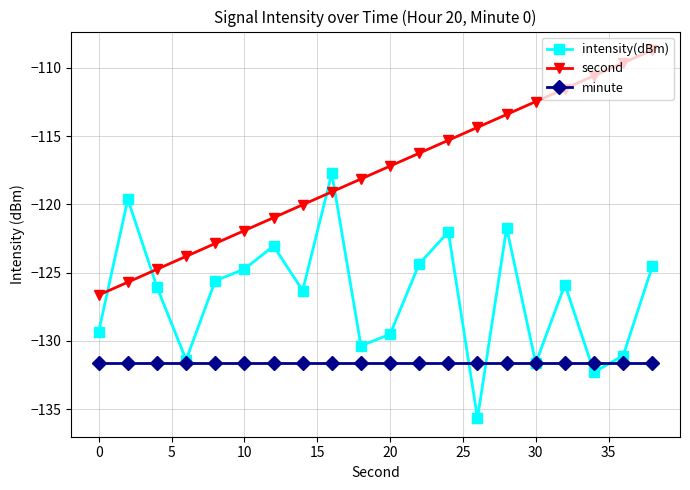

True or false: minute and second cross at least once.

False